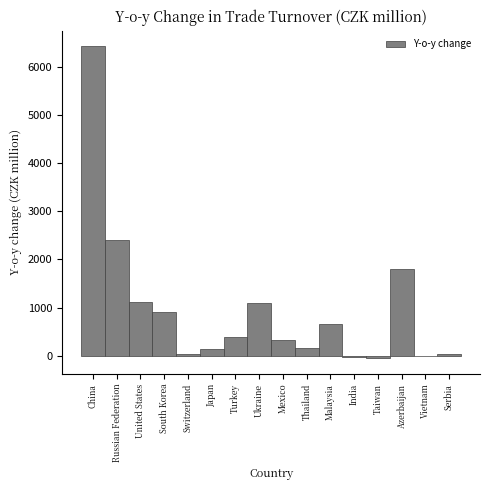

At which category does the chart reach its peak across all series?

China